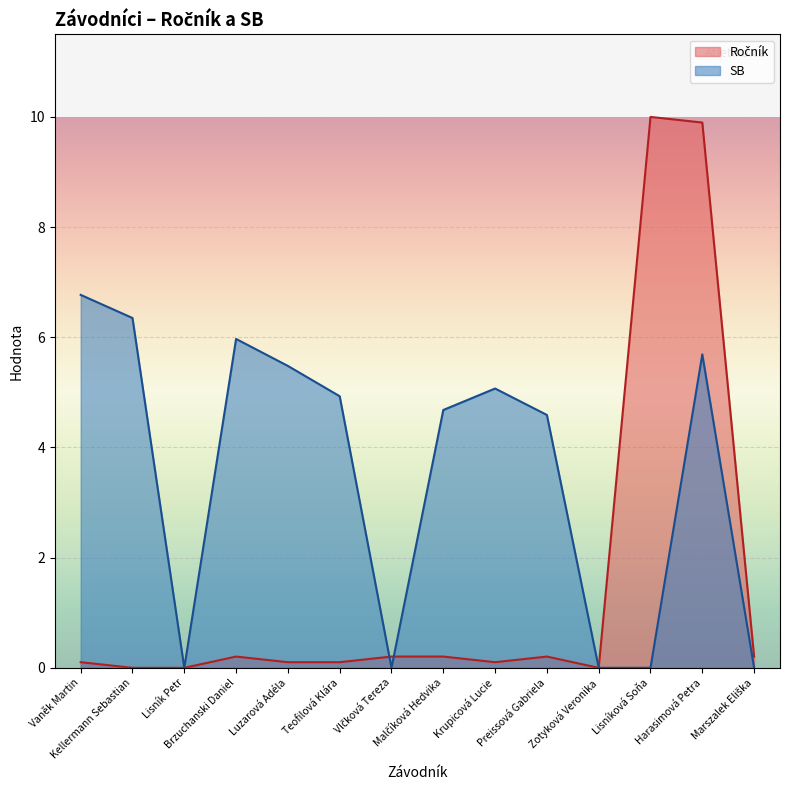

List the series in order of their peak value, highest first.

Ročník, SB